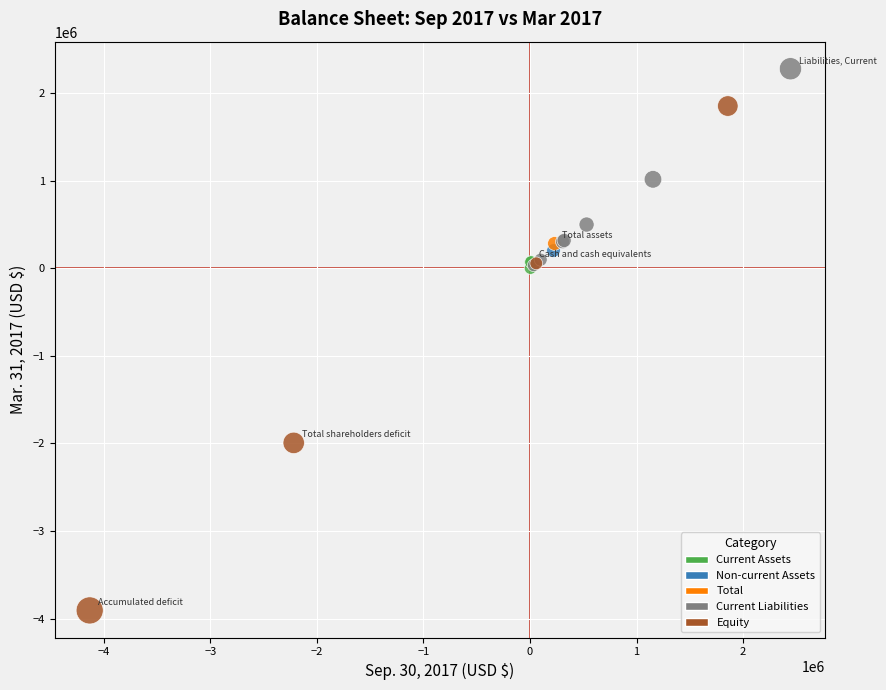

What are all the series names shown in the legend?

Current Assets, Non-current Assets, Total, Current Liabilities, Equity